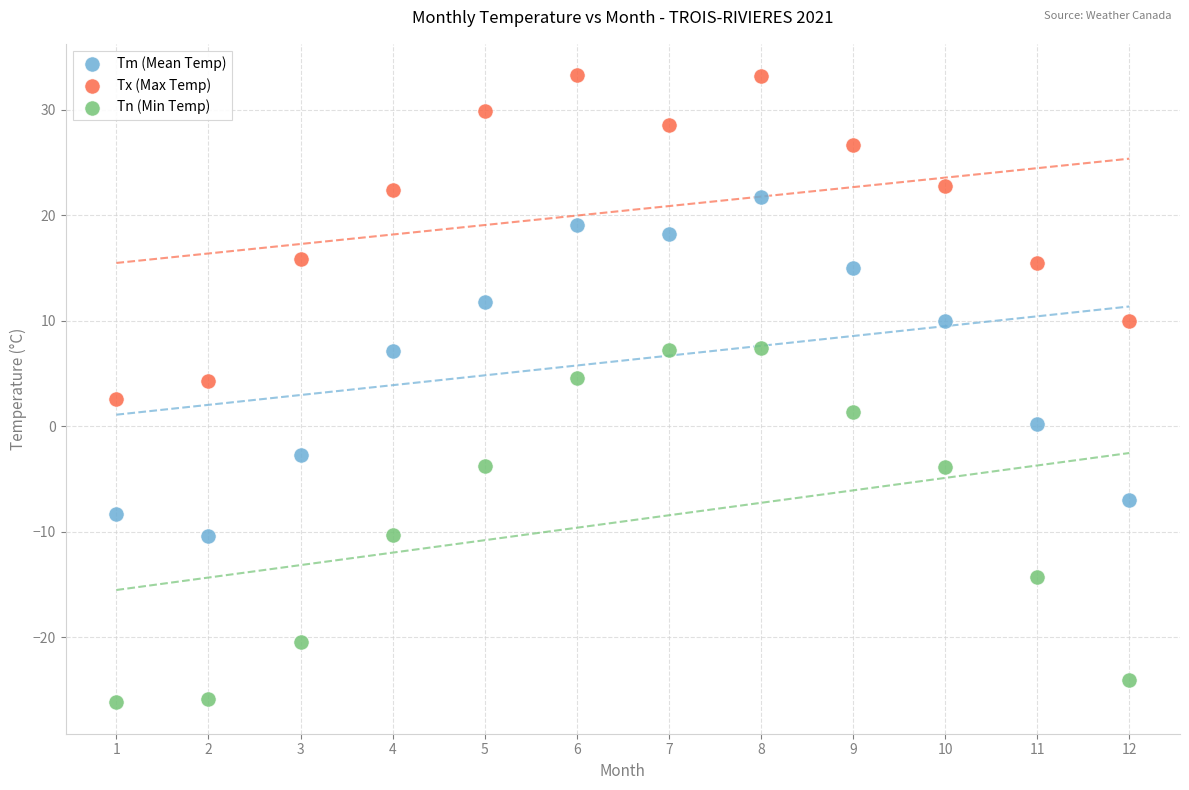

Which series has the largest Y range (max minus min)?

Tn (Min Temp)